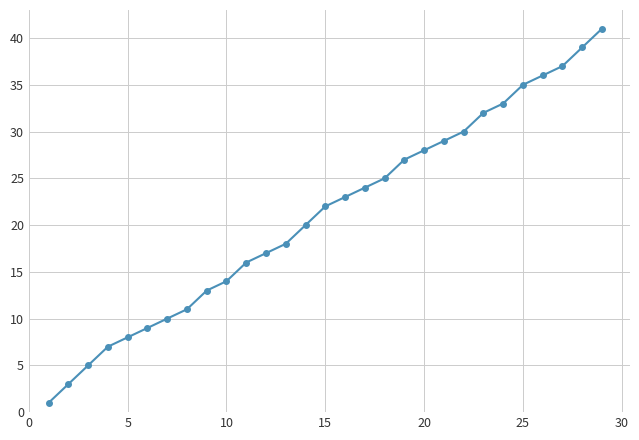

What is the value of the 26th point from the left?

36